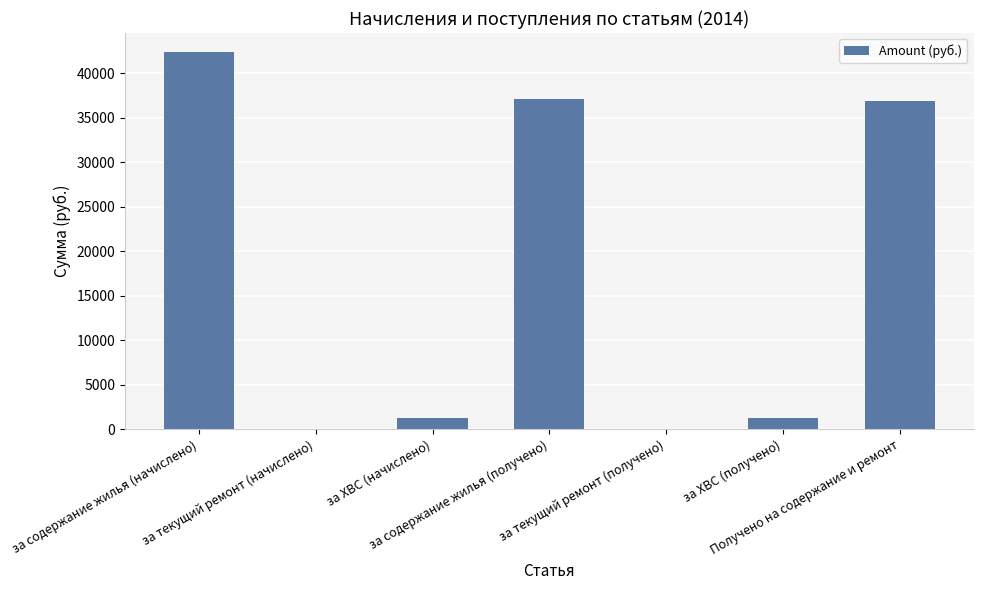

Which has a higher value, за содержание жилья (начислено) or за ХВС (начислено)?

за содержание жилья (начислено)